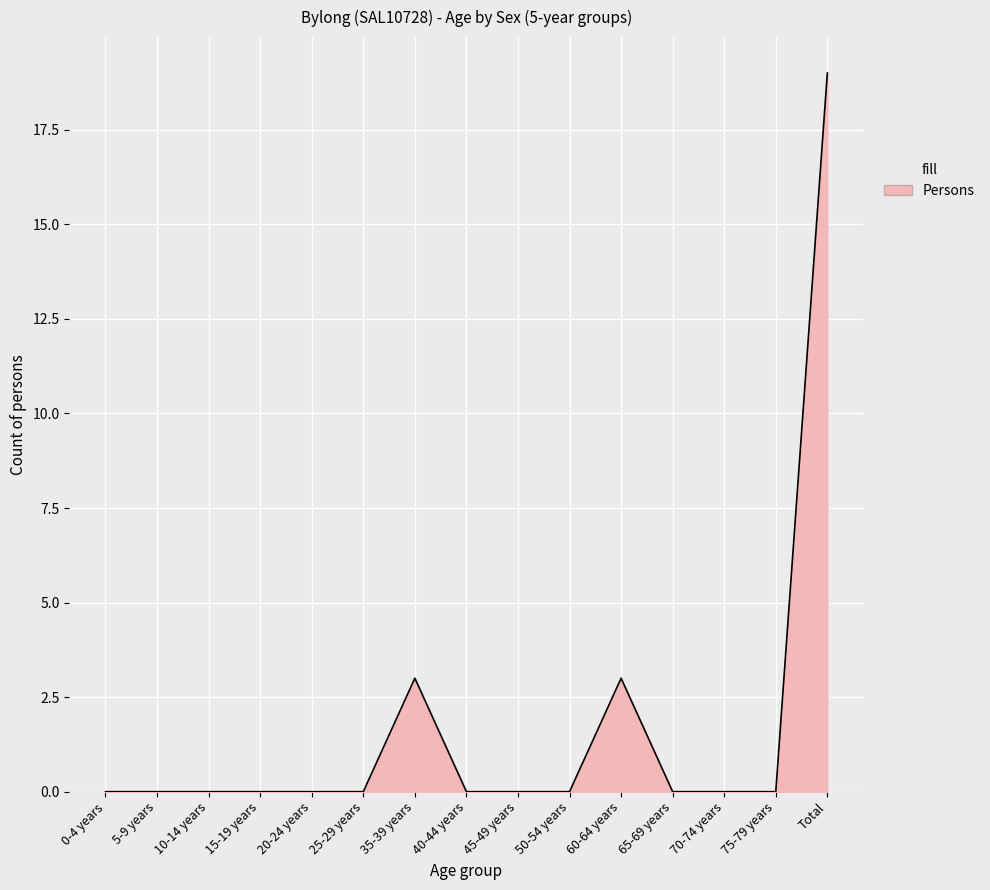

The chart shows a value of 0 at 65-69 years. True or false?

True